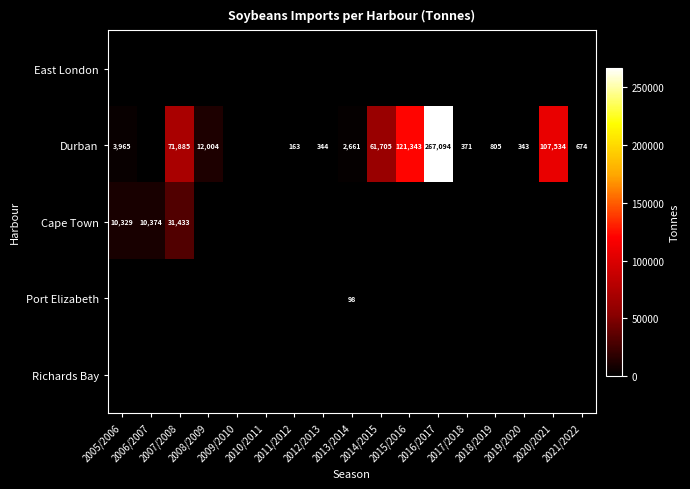

What is the greatest value displayed?

267094